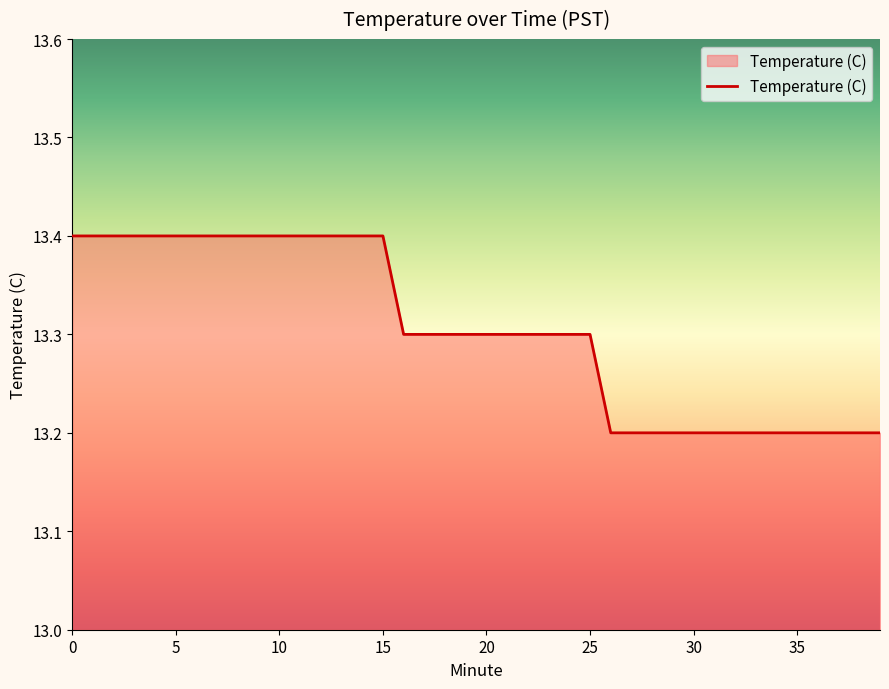

What is the smallest value displayed?

13.2